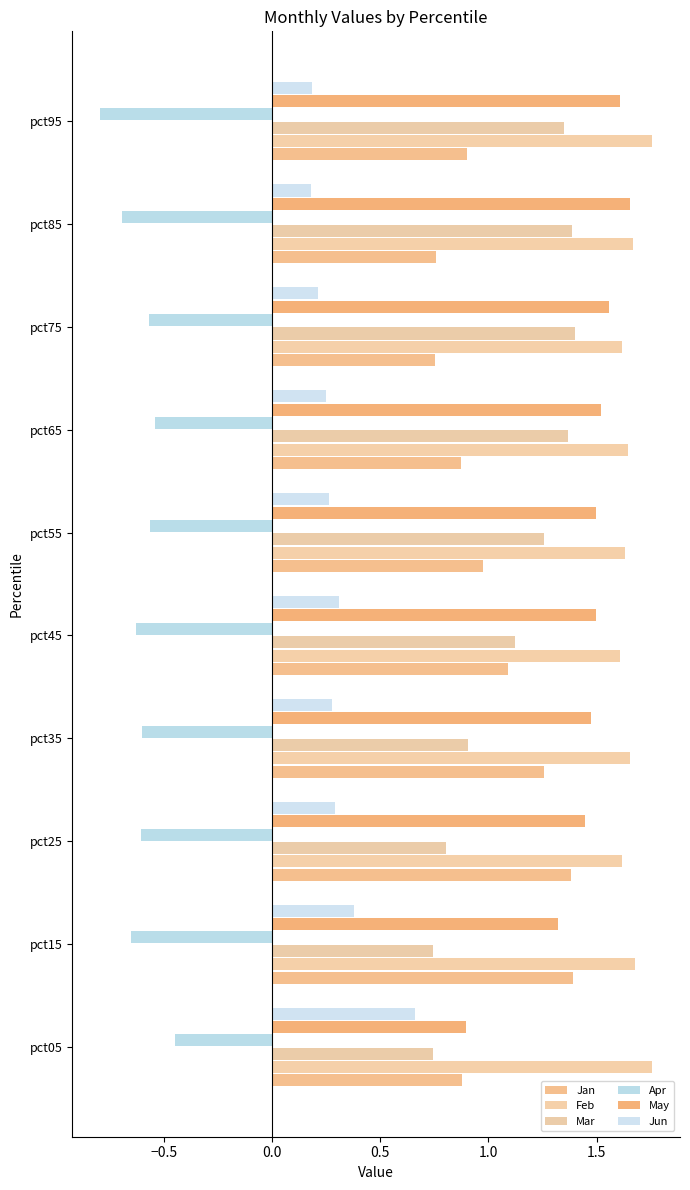

How many data points in Mar are less than 1?

4